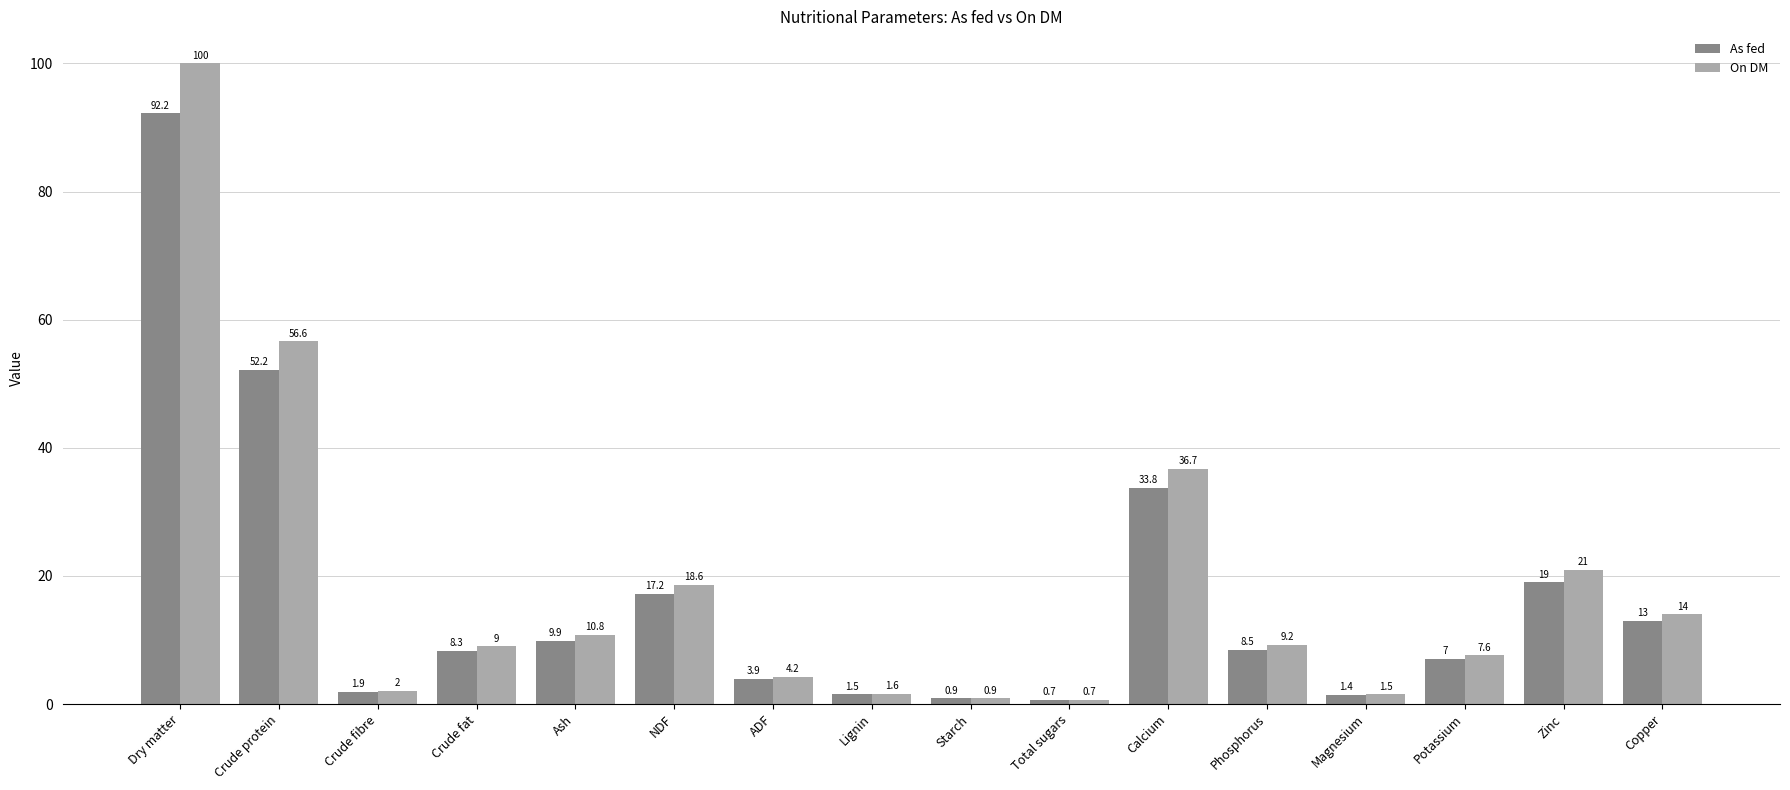

What is the smallest value displayed?

0.7